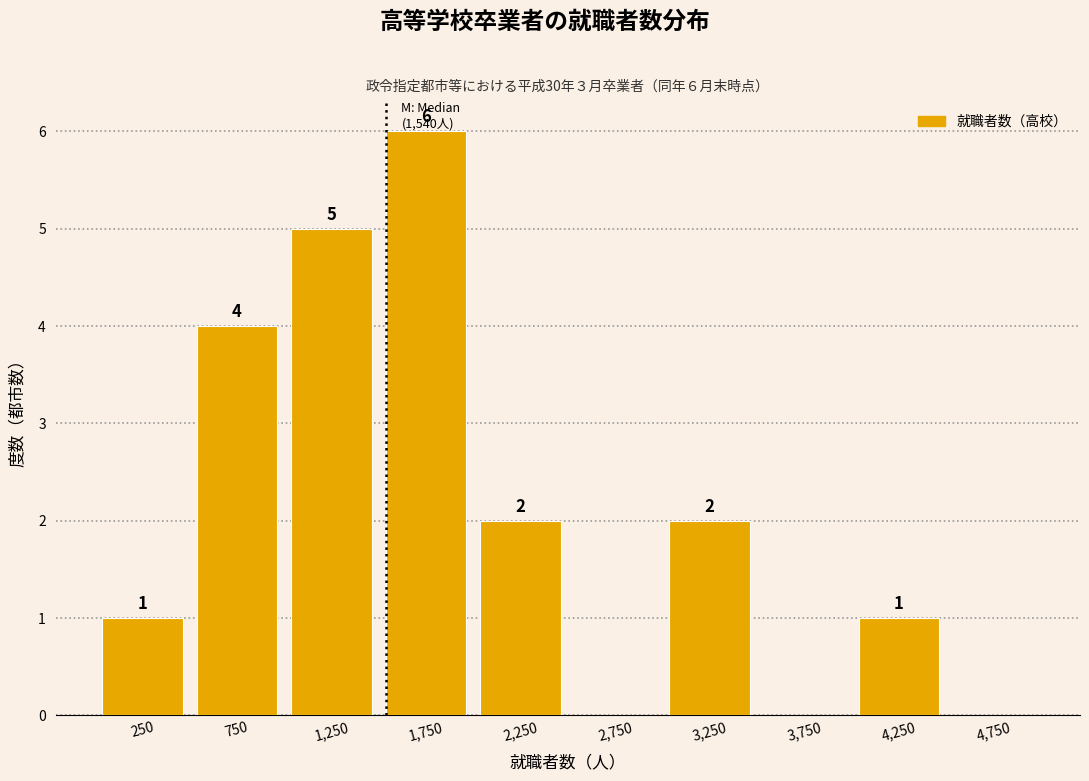

Which range on the x-axis has the tallest bar?

1500 to 2000